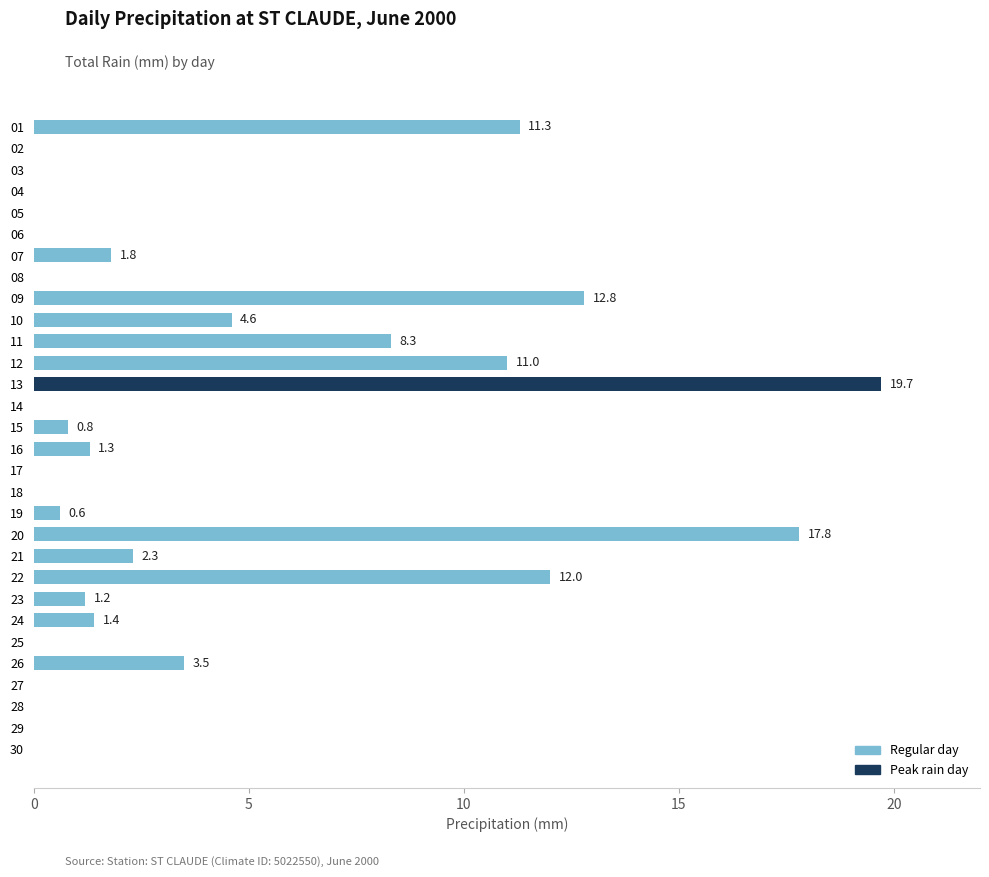

The value at 13 is -12.4. True or false?

False